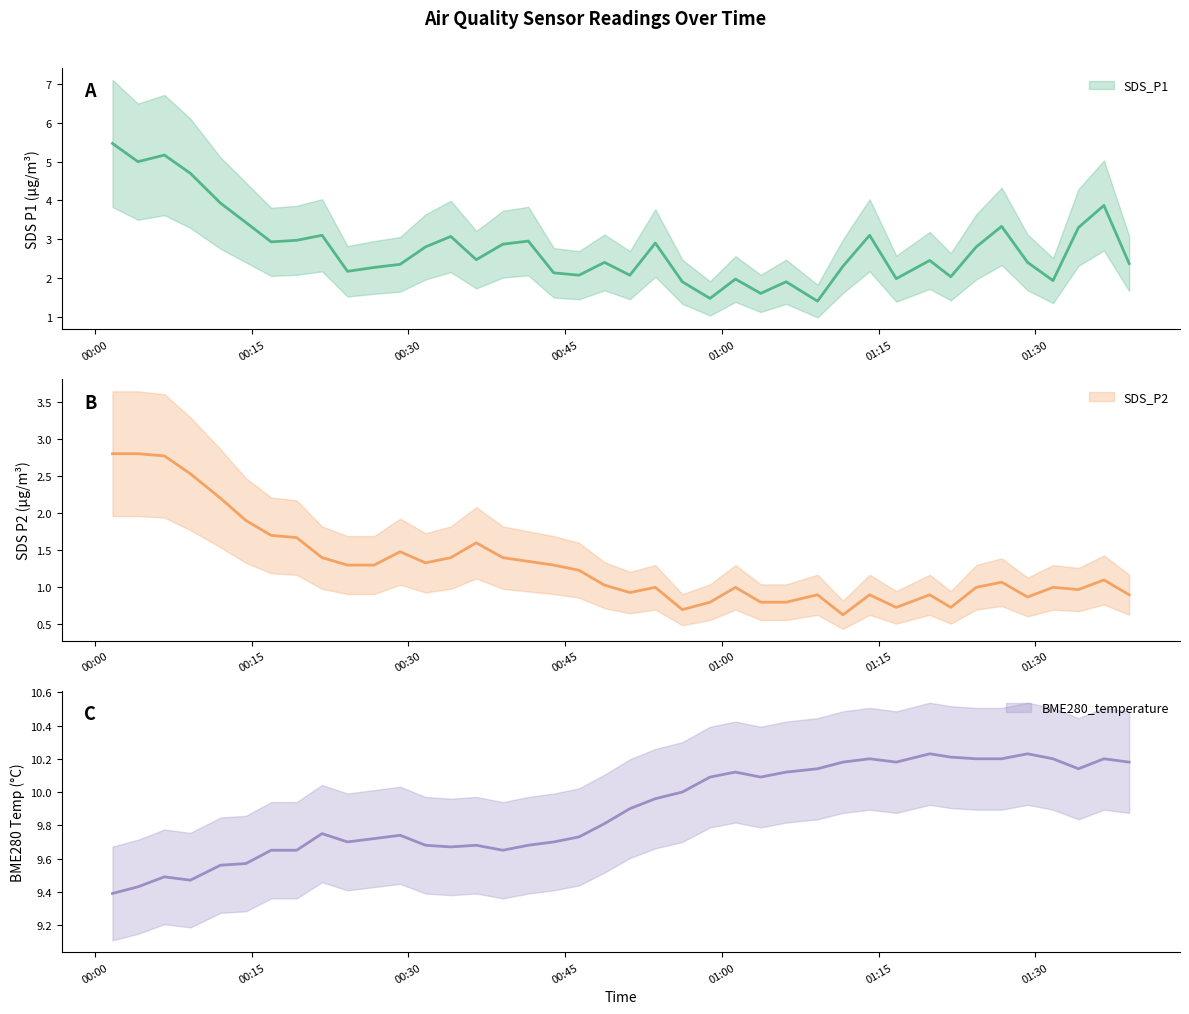

True or false: SDS_P1 has a value of 2.9 at 2021/12/30 00:16:53.

True